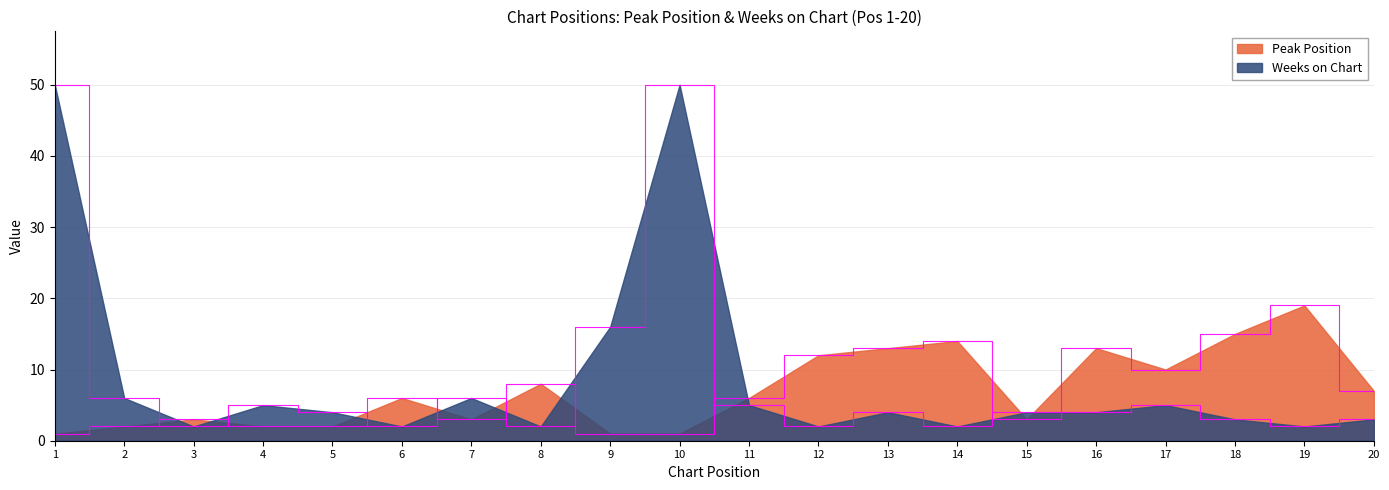

What is the sum of all Peak Position values?

141